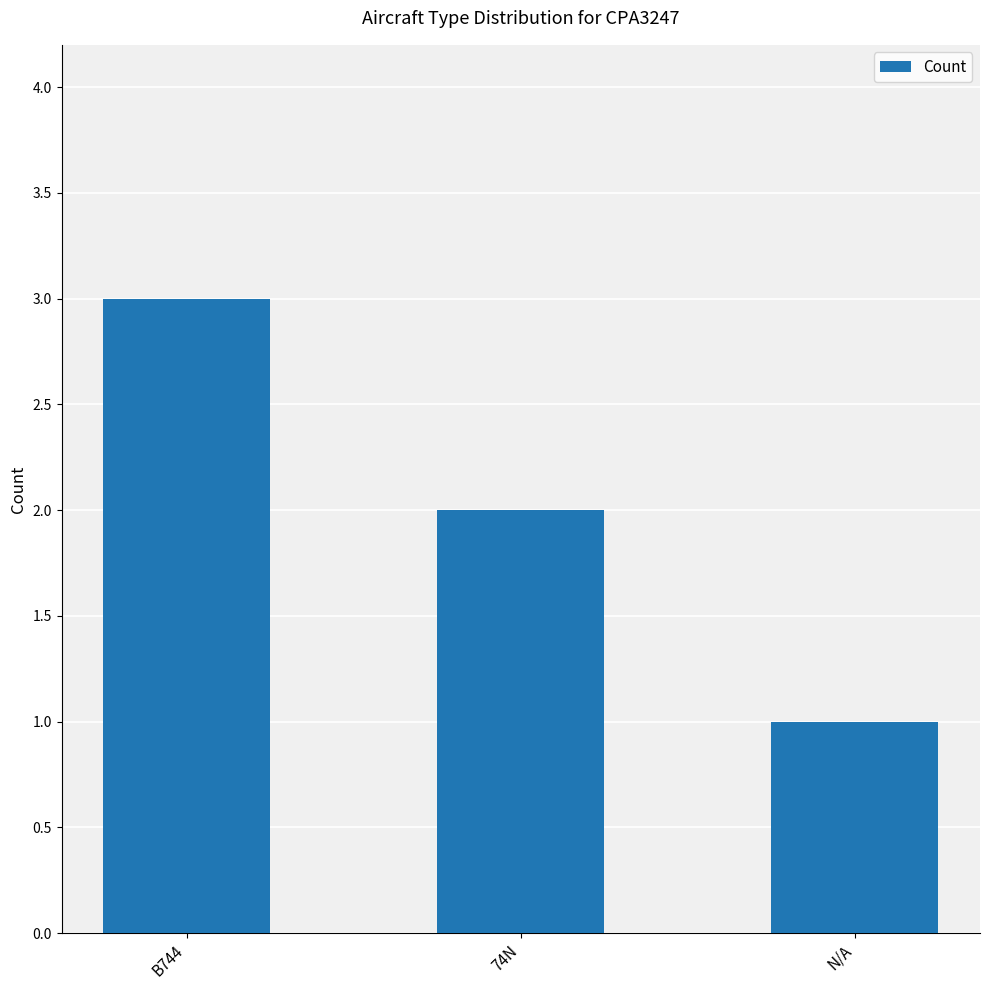

What is the sum of the values at N/A and 74N?

3